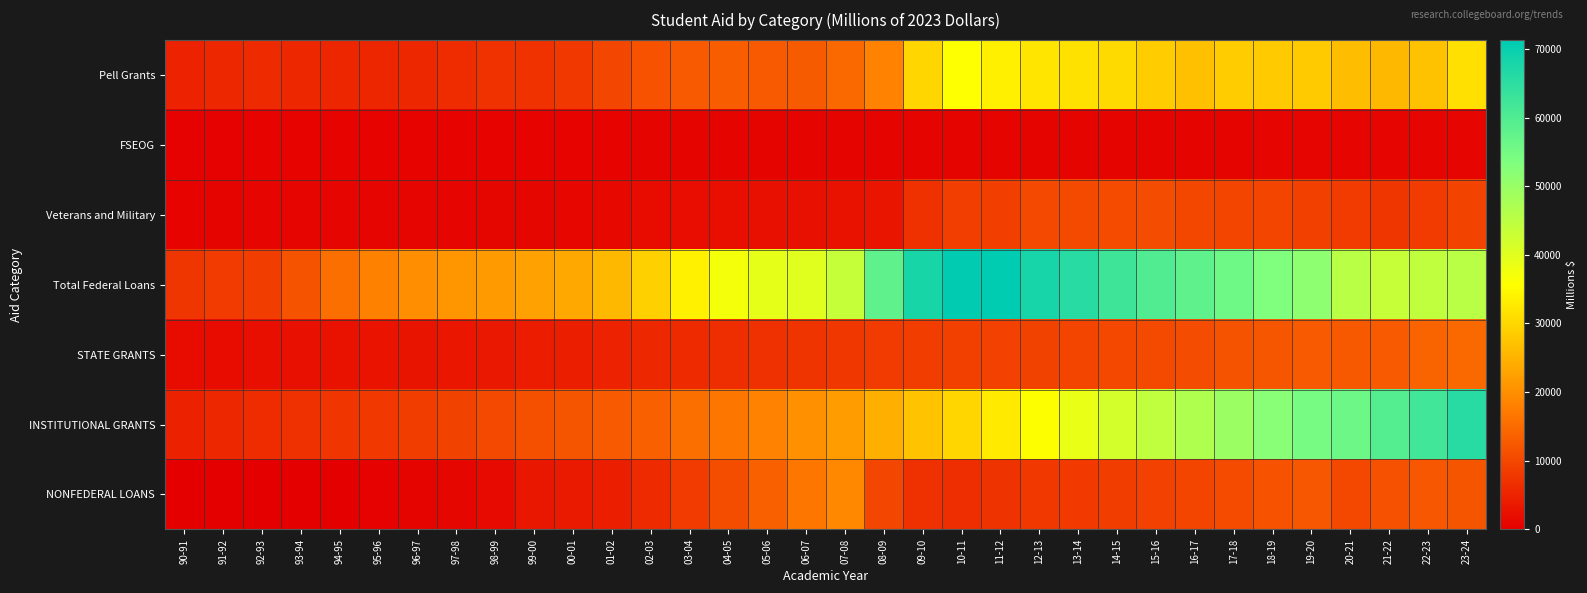

Reading right to left, what are all the values shown in this chart?

Pell Grants: 23-24=31414.6	22-23=27210.0	21-22=25870.2	20-21=26466.2	19-20=28417.3	18-19=28409.4	17-18=28671.7	16-17=26893.9	15-16=28558.9	14-15=30626.5	13-14=31476.8	12-13=32060.9	11-12=33575.1	10-11=35676.9	09-10=29992.4	08-09=18291.1	07-08=14676.3	06-07=12817.3	05-06=12693.1	04-05=13149.9	03-04=12707.9	02-03=11641.6	01-02=9975.1	00-01=7956.3	99-00=7208.5	98-99=7232.8	97-98=6331.1	96-97=5780.0	95-96=5471.7	94-95=5519.5	93-94=5654.5	92-93=6175.9	91-92=5792.7	90-91=4935.2
FSEOG: 23-24=906.0	22-23=891.2	21-22=871.2	20-21=864.5	19-20=839.6	18-19=839.3	17-18=733.1	16-17=733.1	15-16=733.1	14-15=733.1	13-14=732.9	12-13=733.1	11-12=735.7	10-11=757.3	09-10=735.7	08-09=757.3	07-08=770.7	06-07=770.8	05-06=778.5	04-05=770.2	03-04=759.2	02-03=724.7	01-02=690.6	00-01=620.8	99-00=618.9	98-99=613.8	97-98=583.2	96-97=583.1	95-96=583.0	94-95=582.6	93-94=583.3	92-93=579.6	91-92=519.6	90-91=458.0
Veterans and Military: 23-24=9558.2	22-23=8412.3	21-22=7688.8	20-21=8388.4	19-20=9136.3	18-19=9672.6	17-18=9618.5	16-17=10093.1	15-16=10755.2	14-15=10652.4	13-14=10477.0	12-13=10305.3	11-12=8988.8	10-11=8826.7	09-10=6984.3	08-09=3118.0	07-08=2584.7	06-07=2484.1	05-06=2377.7	04-05=2230.2	03-04=2072.2	02-03=1786.2	01-02=1459.5	00-01=1194.4	99-00=1028.8	98-99=1057.9	97-98=930.8	96-97=925.8	95-96=943.3	94-95=949.0	93-94=968.4	92-93=876.2	91-92=797.0	90-91=633.9
Total Federal Loans: 23-24=45290.6	22-23=44417.7	21-22=43582.7	20-21=45342.2	19-20=51513.4	18-19=53292.5	17-18=55792.9	16-17=57798.3	15-16=59815.7	14-15=62423.1	13-14=65652.3	12-13=67937.1	11-12=71294.6	10-11=70899.3	09-10=67681.5	08-09=57913.0	07-08=43820.6	06-07=39865.7	05-06=39261.9	04-05=37174.8	03-04=33729.1	02-03=29237.9	01-02=25858.5	00-01=23694.7	99-00=22583.7	98-99=21712.9	97-98=21085.0	96-97=19946.7	95-96=18104.6	94-95=15593.9	93-94=11776.4	92-93=8734.9	91-92=8395.9	90-91=7721.5
STATE GRANTS: 23-24=14866.4	22-23=14071.5	21-22=12734.1	20-21=12649.0	19-20=12710.4	18-19=12130.9	17-18=11717.4	16-17=10795.9	15-16=10549.9	14-15=10245.3	13-14=9720.9	12-13=9411.8	11-12=9250.9	10-11=9120.1	09-10=8752.3	08-09=8458.5	07-08=7894.4	06-07=7448.6	05-06=6864.2	04-05=6514.6	03-04=6012.3	02-03=5639.2	01-02=5012.0	00-01=4563.8	99-00=4046.3	98-99=3594.1	97-98=3304.5	96-97=3013.5	95-96=2842.1	94-95=2767.3	93-94=2401.2	92-93=2102.5	91-92=1899.0	90-91=1837.2
INSTITUTIONAL GRANTS: 23-24=65618.3	22-23=61984.9	21-22=59399.1	20-21=55897.6	19-20=54573.9	18-19=52115.3	17-18=49550.8	16-17=46686.6	15-16=44330.9	14-15=41683.7	13-14=38588.9	12-13=35863.1	11-12=32746.7	10-11=30003.7	09-10=27330.2	08-09=24603.2	07-08=22075.8	06-07=20271.0	05-06=18481.3	04-05=16819.8	03-04=15461.2	02-03=13545.2	01-02=12721.9	00-01=12098.8	99-00=11406.0	98-99=10333.1	97-98=9372.1	96-97=8679.1	95-96=8042.4	94-95=7523.3	93-94=6956.1	92-93=6299.4	91-92=5632.1	90-91=4869.5
NONFEDERAL LOANS: 23-24=12103.0	22-23=12305.5	21-22=11502.9	20-21=10254.5	19-20=12305.5	18-19=11681.3	17-18=10611.2	16-17=9878.5	15-16=9270.5	14-15=8729.4	13-14=8191.0	12-13=7989.5	11-12=7303.3	10-11=6639.4	09-10=6888.8	08-09=9907.0	07-08=19205.8	06-07=16846.2	05-06=13768.3	04-05=10947.3	03-04=8384.9	02-03=6020.1	01-02=4589.2	00-01=3766.5	99-00=3380.3	98-99=1534.0	97-98=1070.4	96-97=763.9	95-96=480.5	94-95=0.0	93-94=0.0	92-93=0.0	91-92=0.0	90-91=0.0